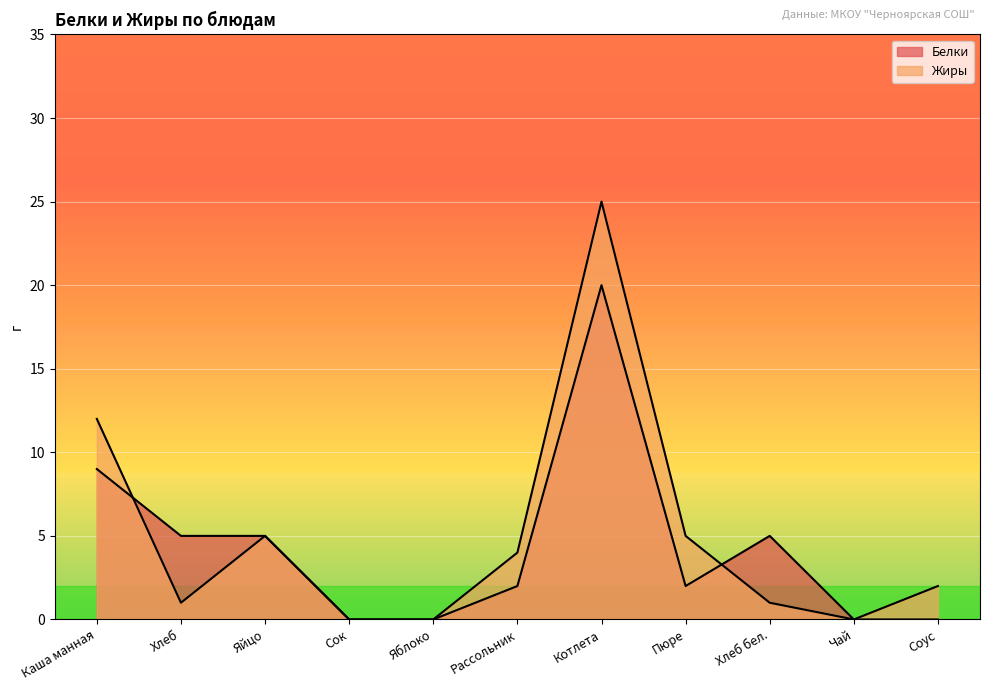

Rank the series by their maximum value, from highest to lowest.

Жиры, Белки